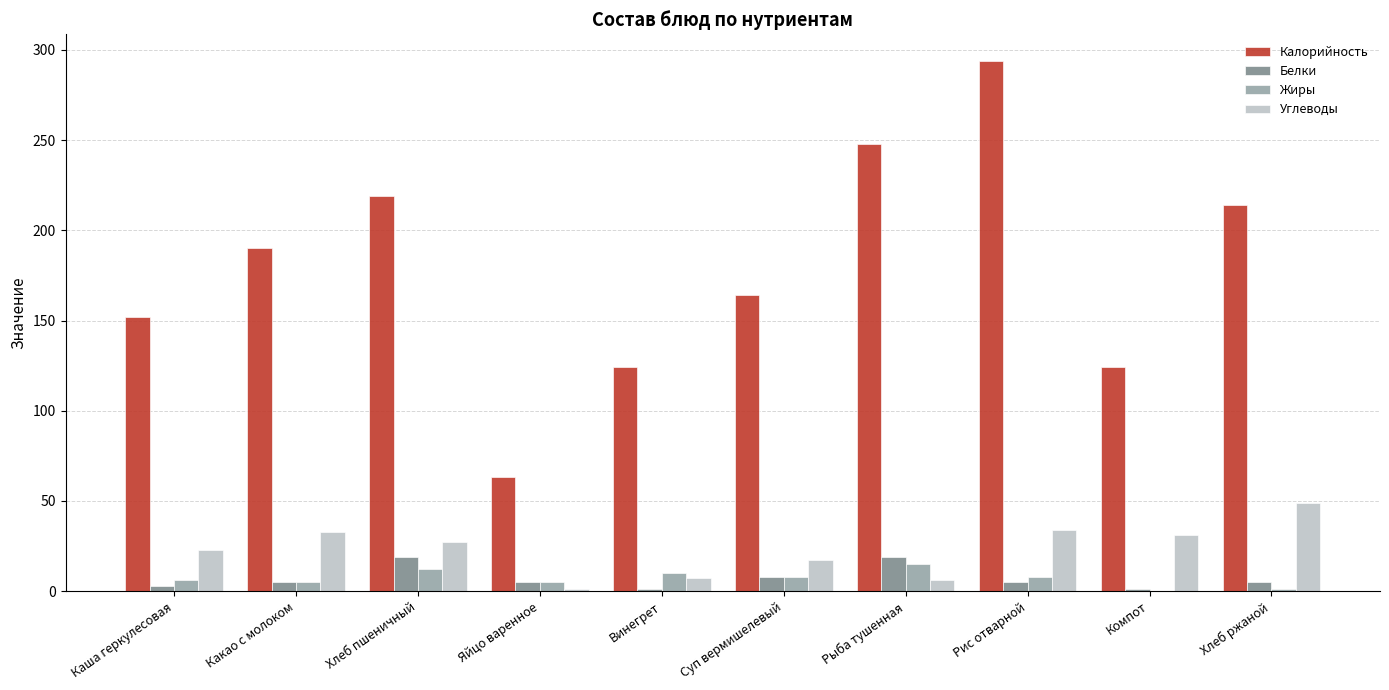

Between Рыба тушенная and Рис отварной, which series saw the biggest shift?

Калорийность